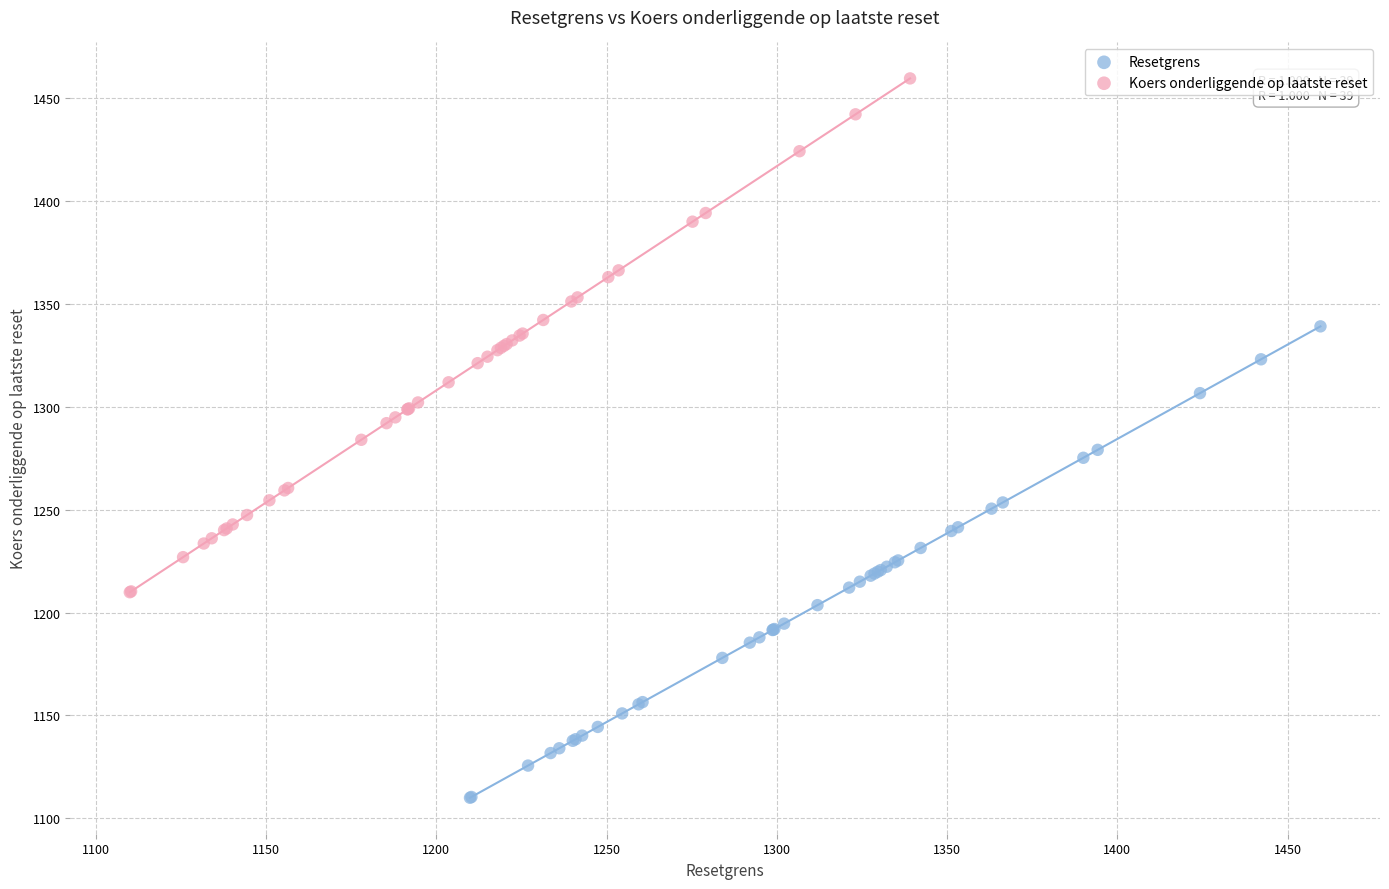

Which series has the widest spread of Y values?

Koers onderliggende op laatste reset